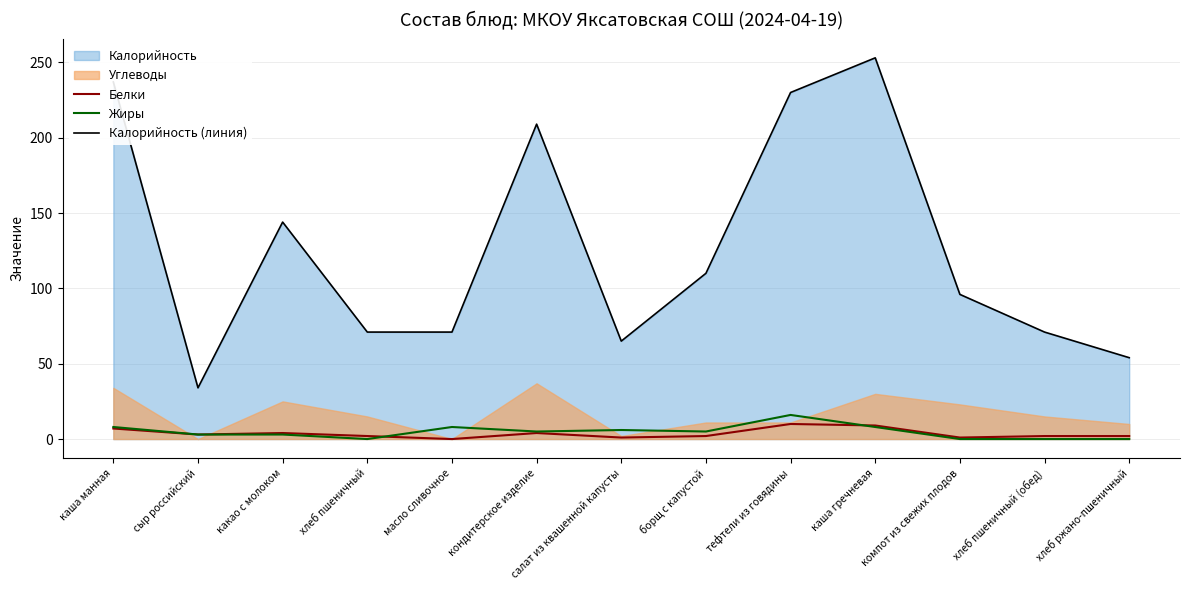

What is the highest value of the Жиры series?

16